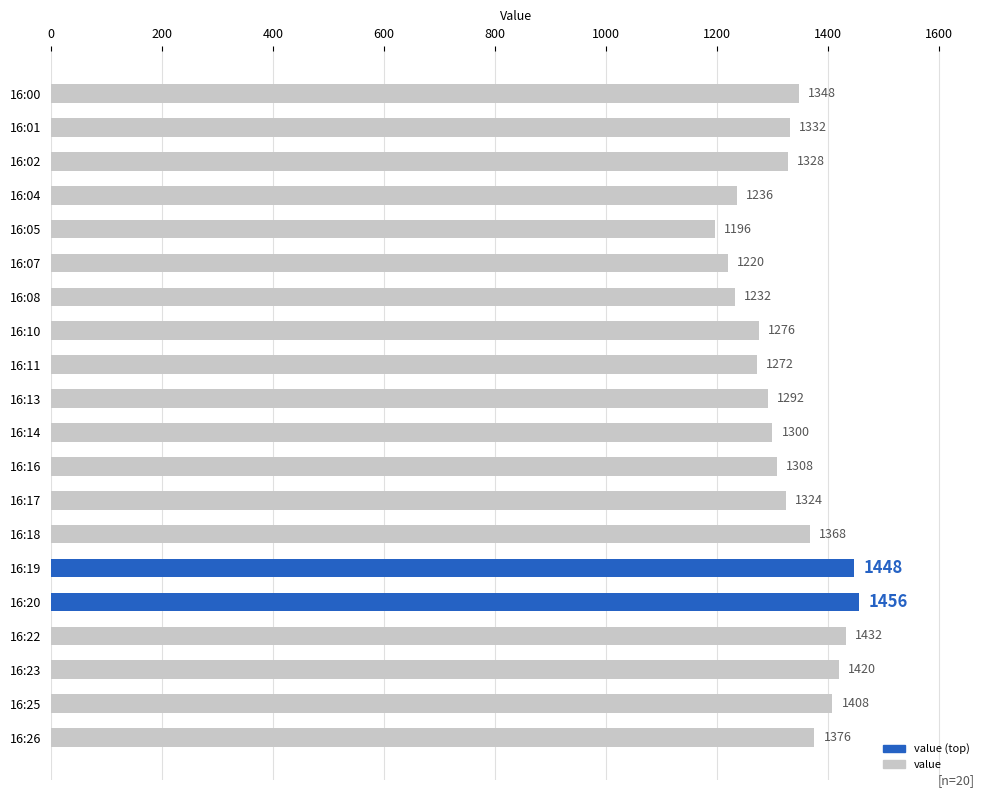

What is the sum of all values?

26572